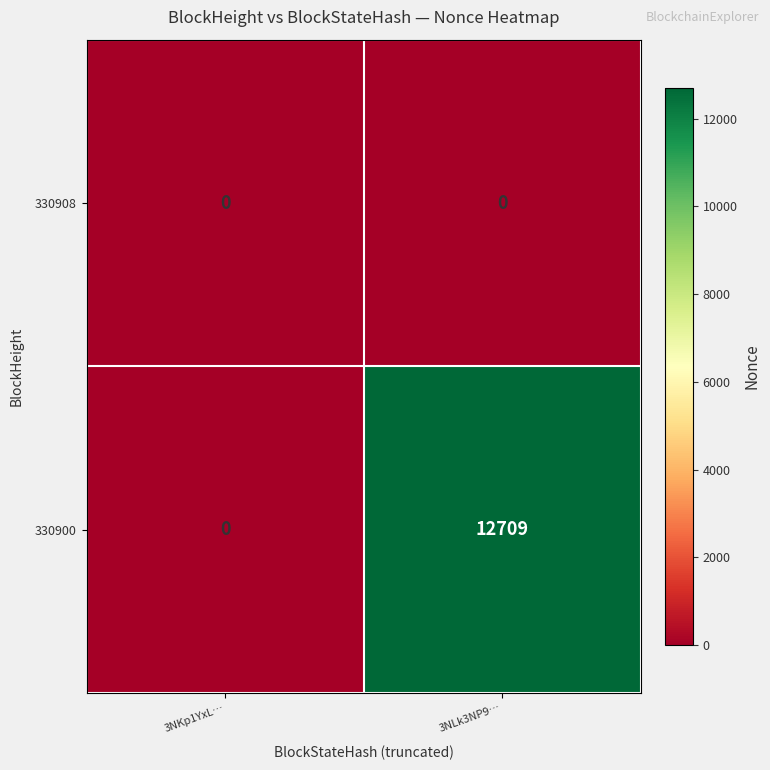

What is the greatest value displayed?

12709